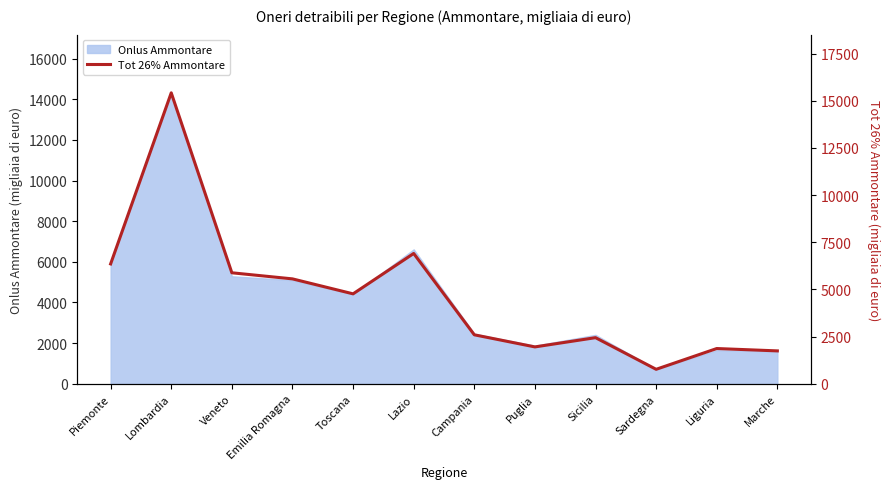

What is the ratio of the value at Campania to the value at Sicilia?

1.1